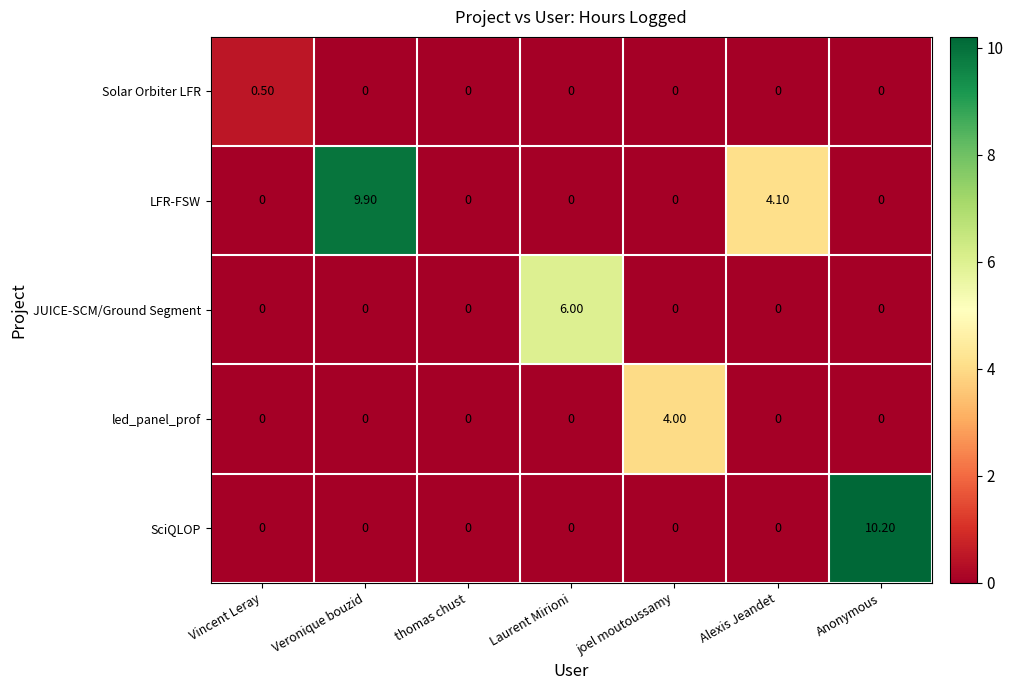

Which series has the largest total across all categories?

LFR-FSW